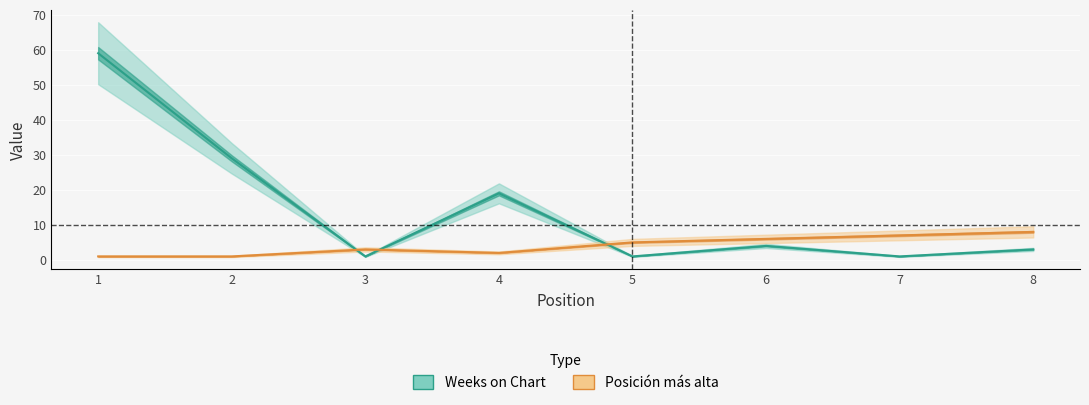

Is it true that Posición más alta equals 1 at 1?

False